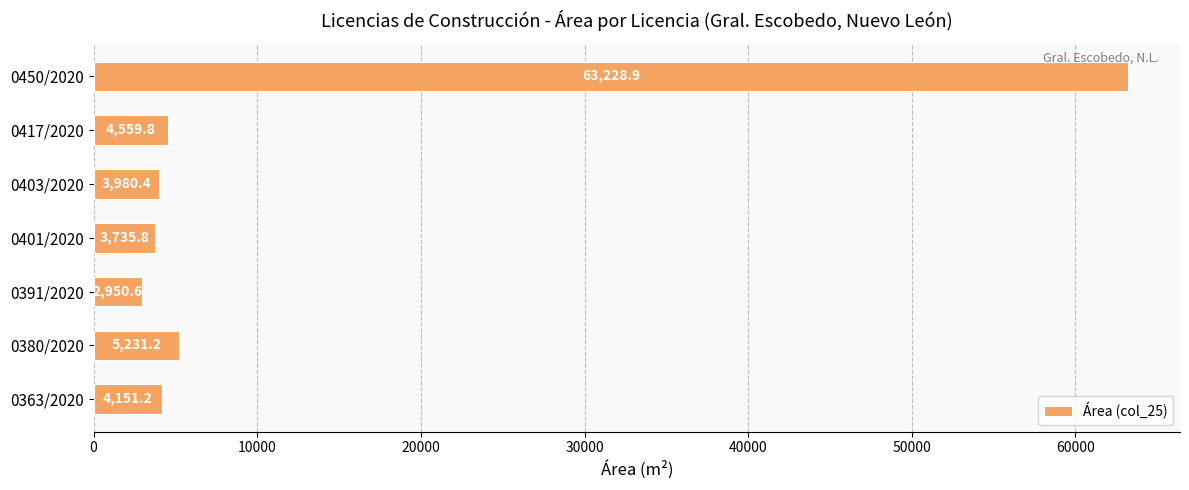

At which category does the chart reach its peak across all series?

0450/2020